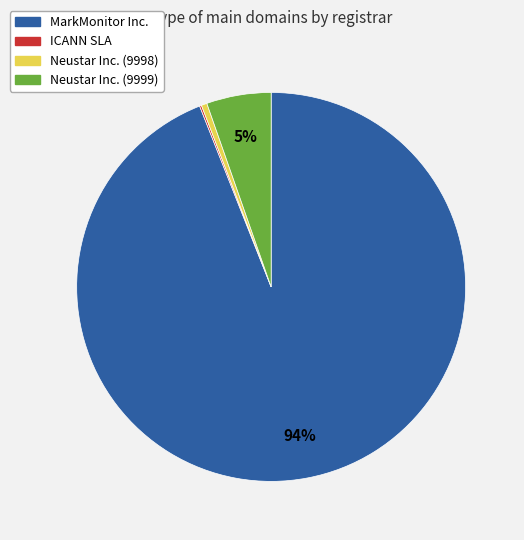

Does MarkMonitor Inc. account for over 50% of the chart?

Yes